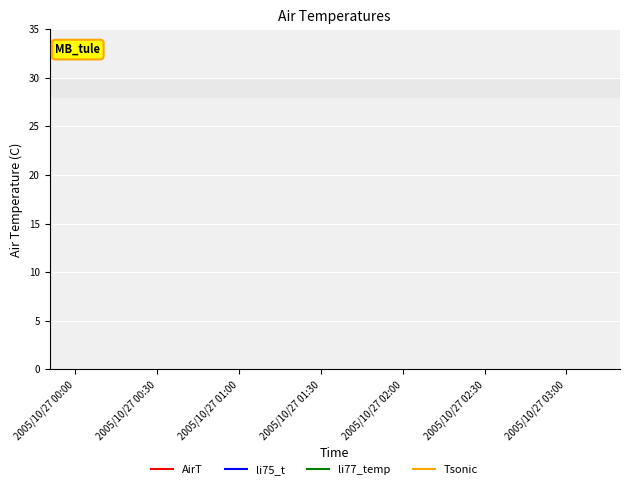

What are all the series names shown in the legend?

AirT, li75_t, li77_temp, Tsonic